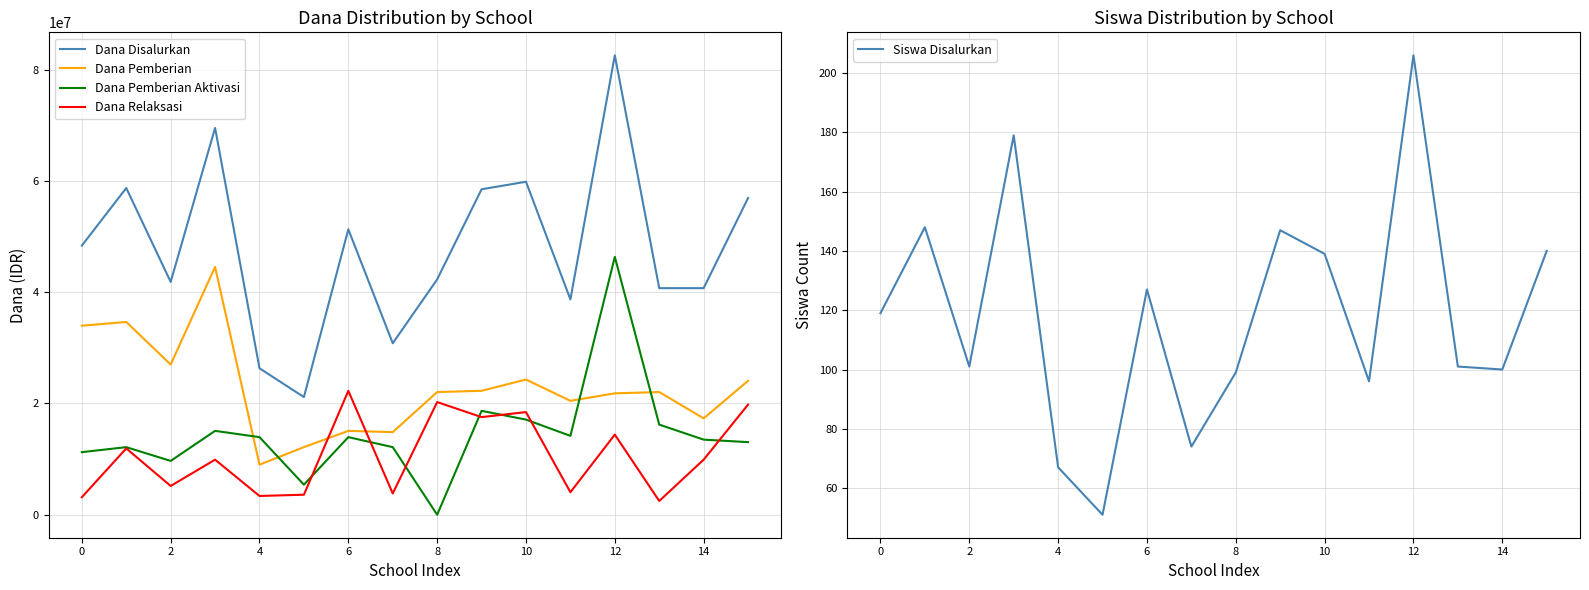

Is it true that Dana Disalurkan equals 19034497 at 0?

False